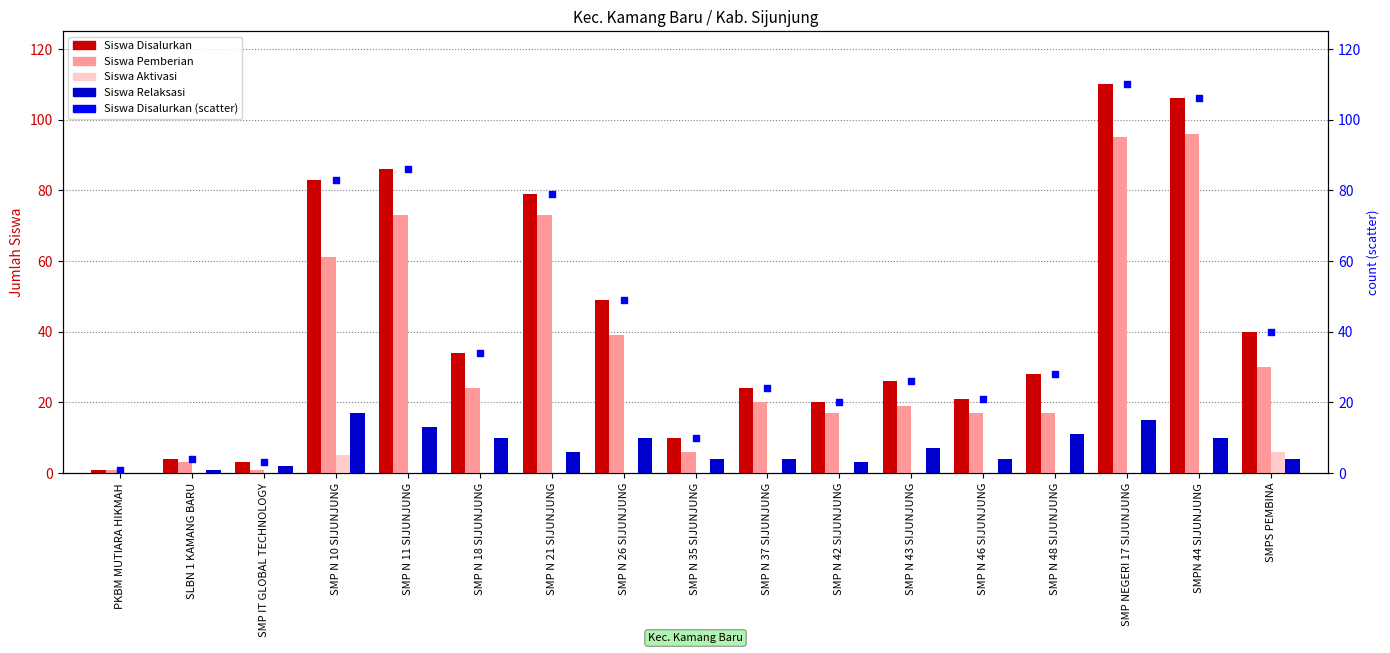

Which series has the largest total across all categories?

Siswa Disalurkan